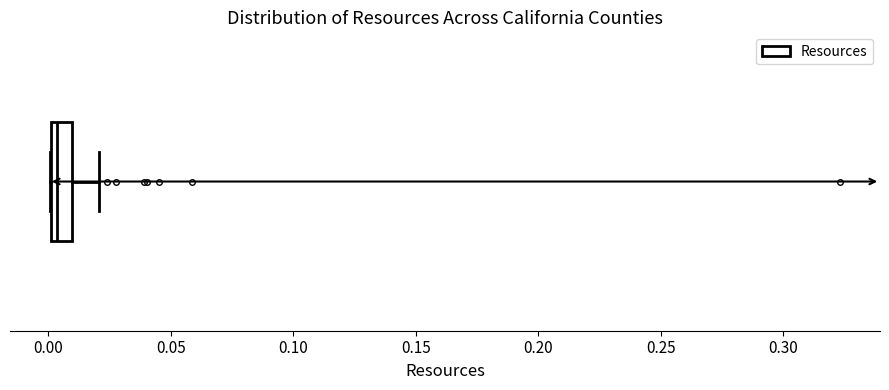

Read this box plot against the x-axis: the position of the median line, the range covered by the box, and the ends of both whiskers. The values are not printed on the chart, so give them approximately, as read against the axis.

median 0.005, box 0.000 to 0.010, whiskers 0.000 to 0.020